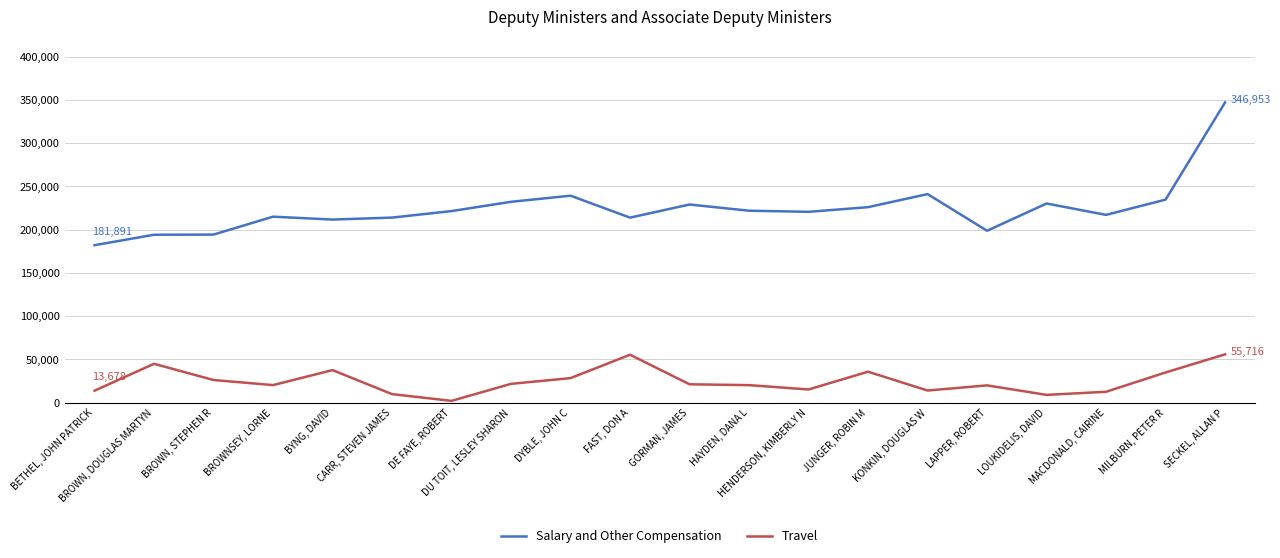

True or false: Salary and Other Compensation and Travel cross at least once.

False